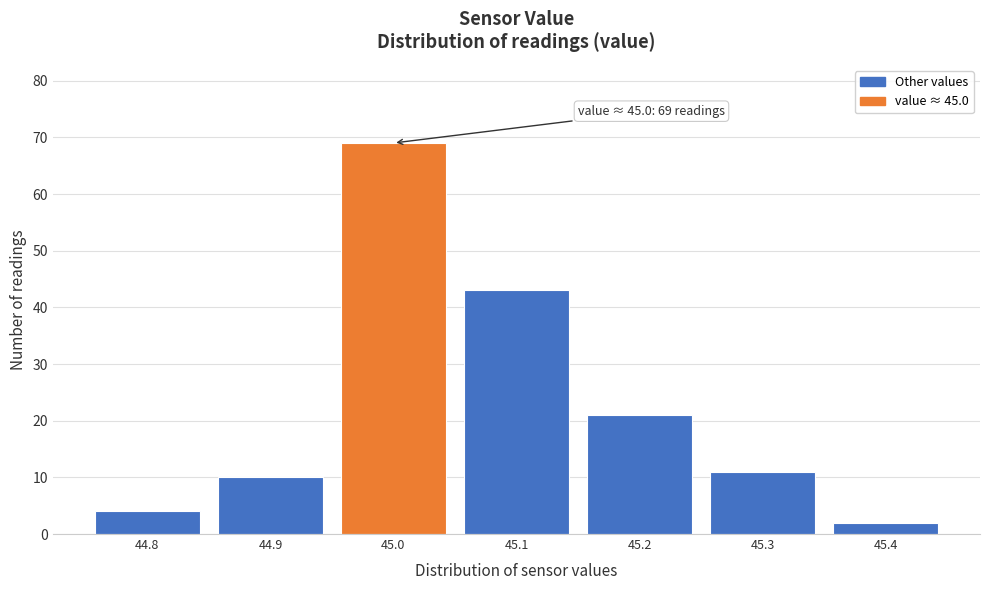

Over which range of the x-axis is the bar tallest?

44.95 to 45.05